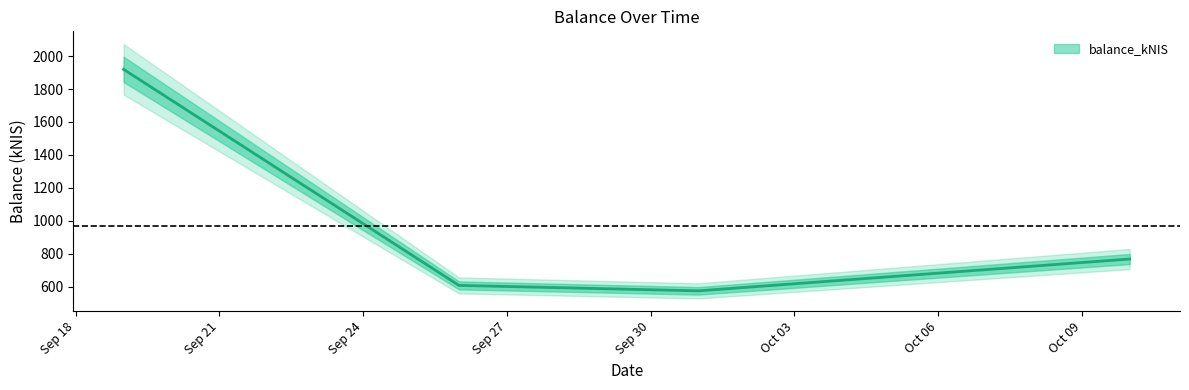

What is the label of the 2nd point from the left?

2024-09-26